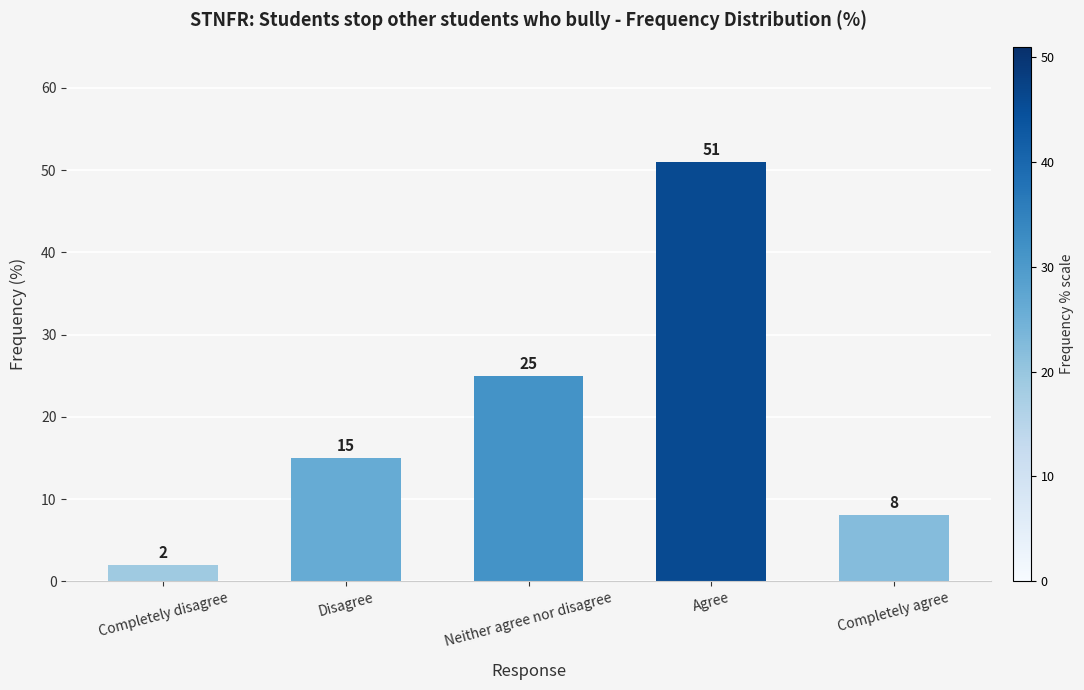

Reading right to left, extract all data points from this chart.

Completely agree=8	Agree=51	Neither agree nor disagree=25	Disagree=15	Completely disagree=2